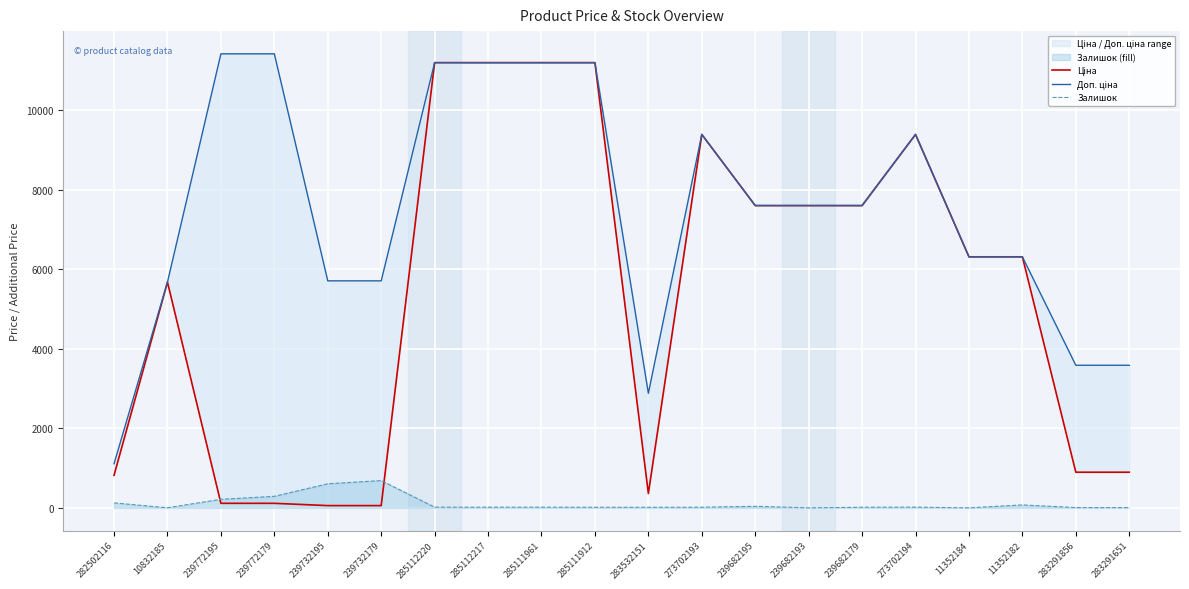

How many data points in Доп. ціна are above 7596?

11